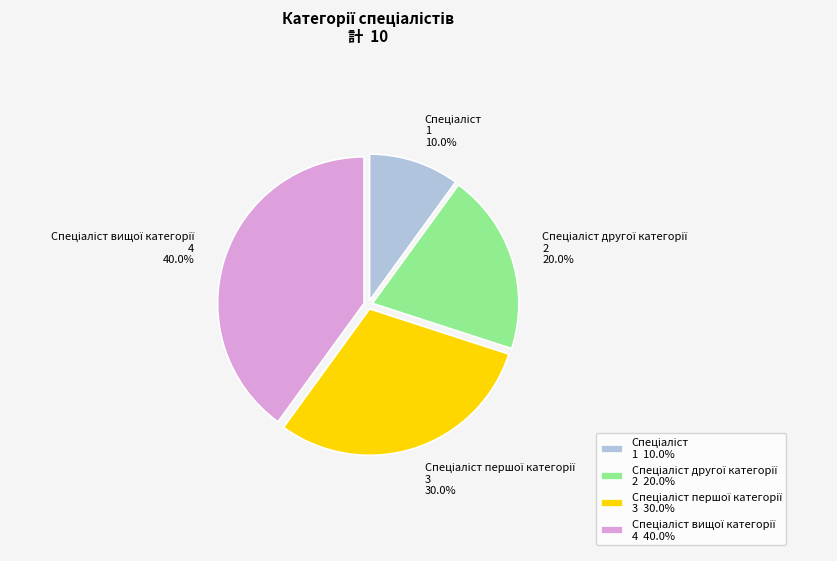

To the nearest percent, what is the difference between the largest and smallest slice percentages?

30%